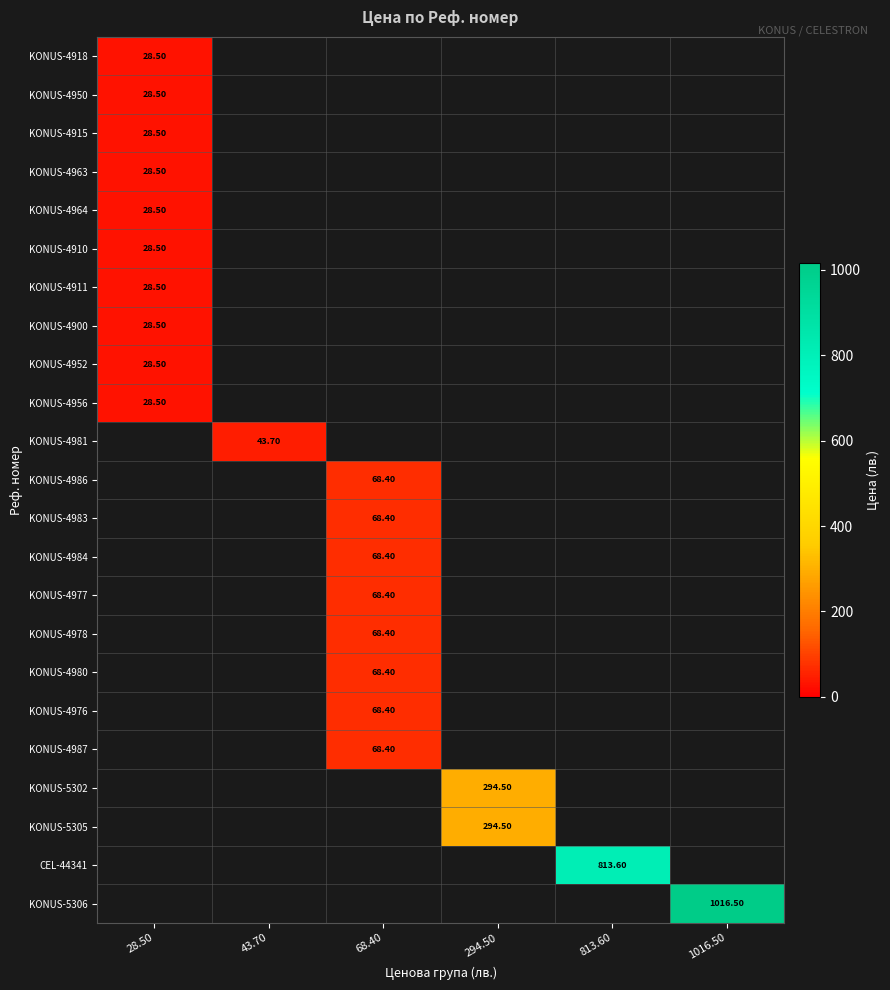

Read the KONUS-4956 value at 28.50.

28.5